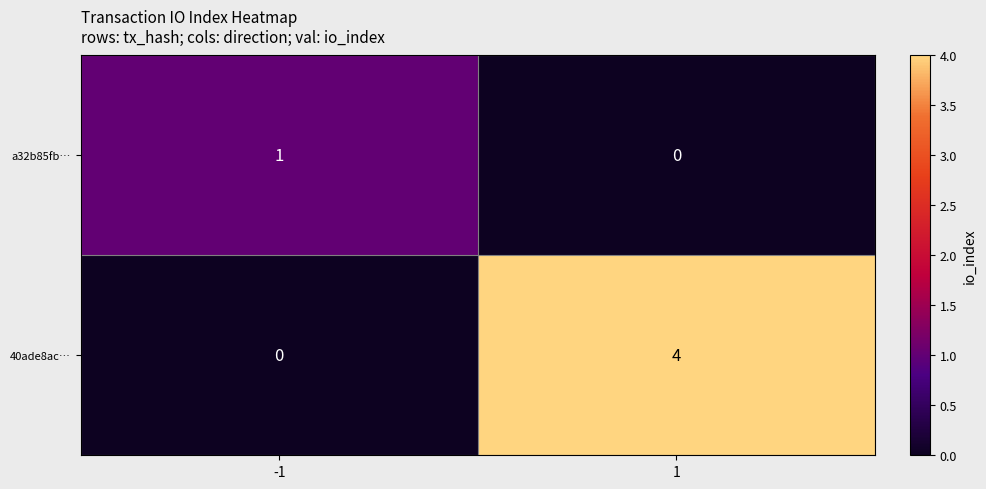

Read the 40ade8ac… value at 1.

4